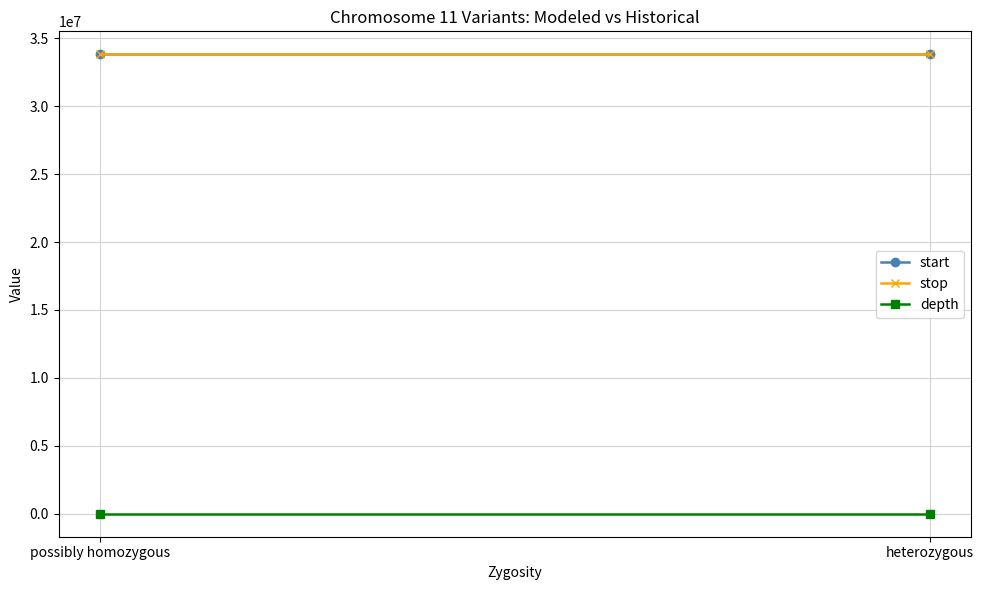

Which has a higher value, heterozygous or possibly homozygous?

heterozygous